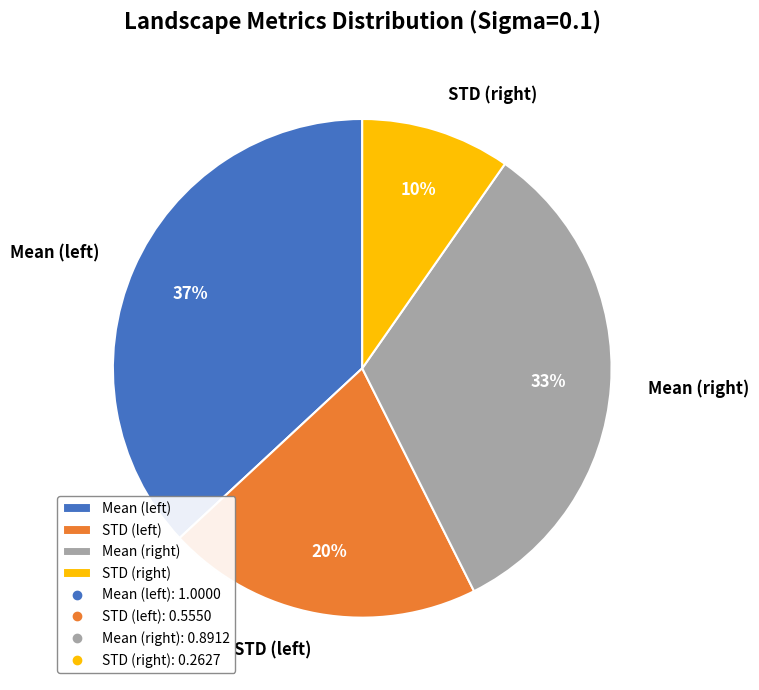

Count the number of slices in the pie.

4